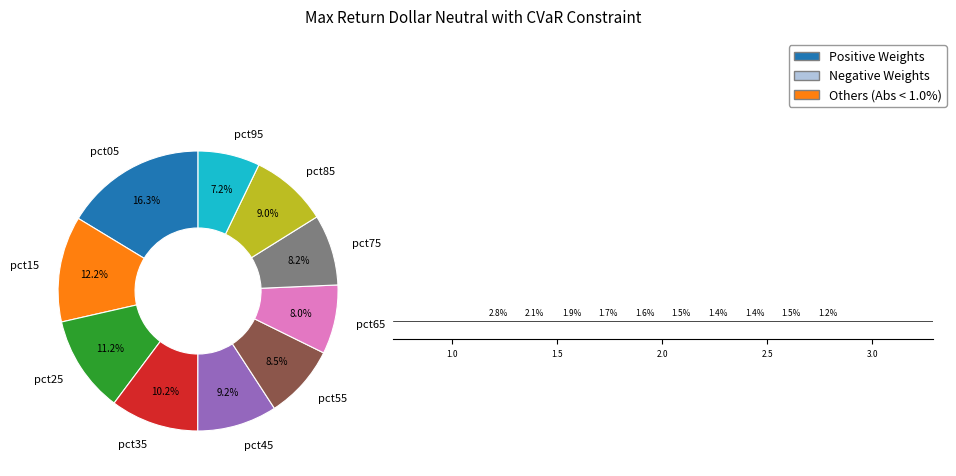

Is pct95 the majority of the pie?

No